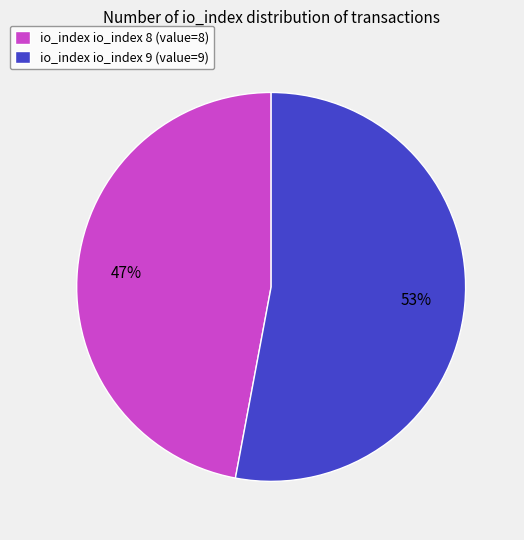

The io_index io_index 9 (value=9) slice represents 42% of the pie. True or false?

False